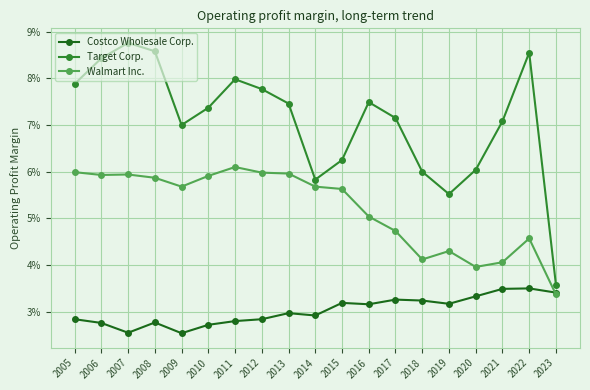

Does the chart have visible grid lines?

Yes